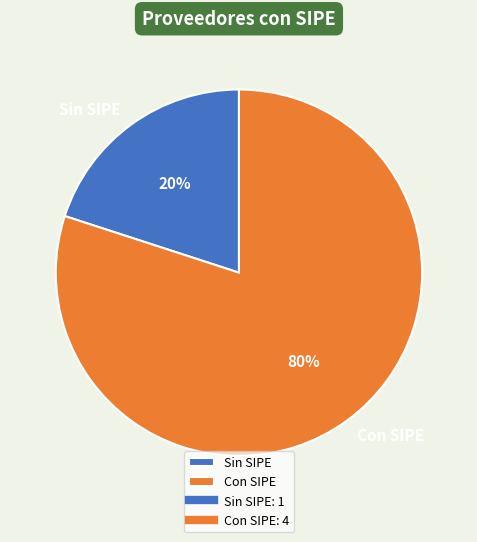

Is there a majority slice in this chart?

Yes